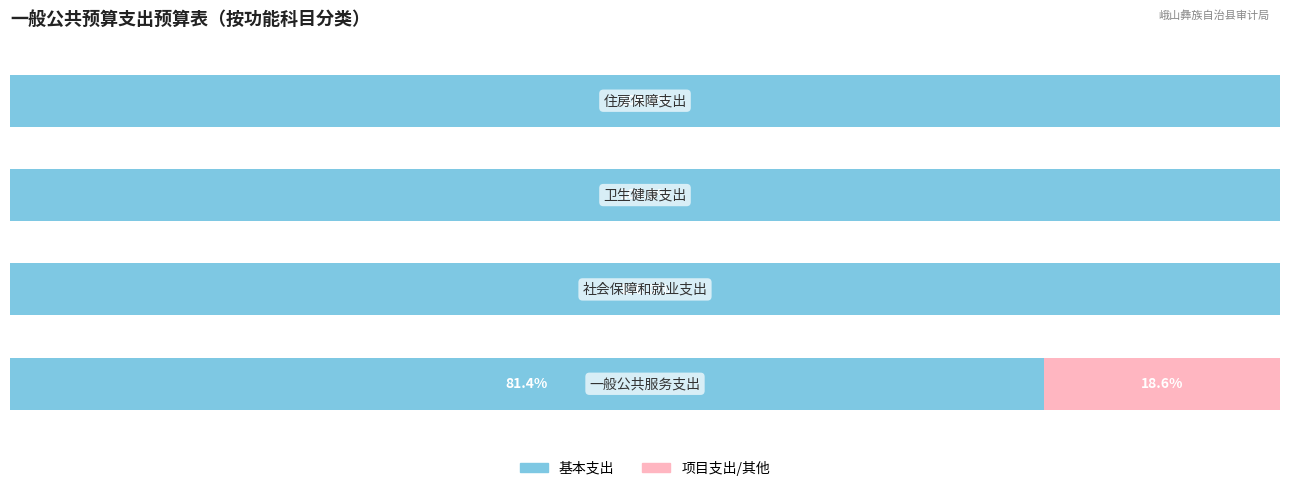

What are all the series names shown in the legend?

基本支出, 项目支出/其他